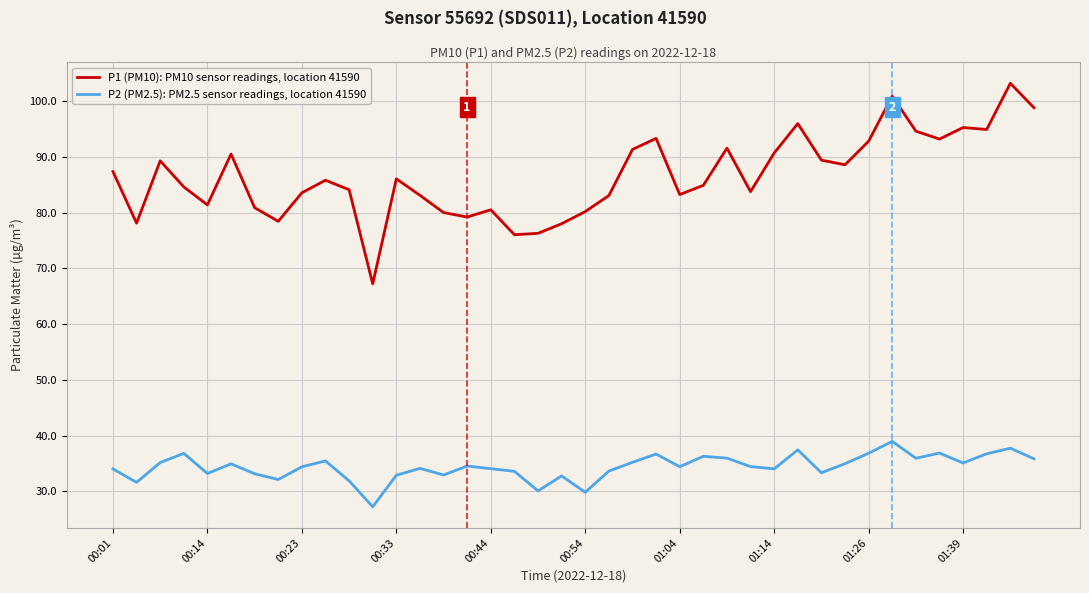

List the series in order of their peak value, highest first.

P1 (PM10): PM10 sensor readings, location 41590, P2 (PM2.5): PM2.5 sensor readings, location 41590